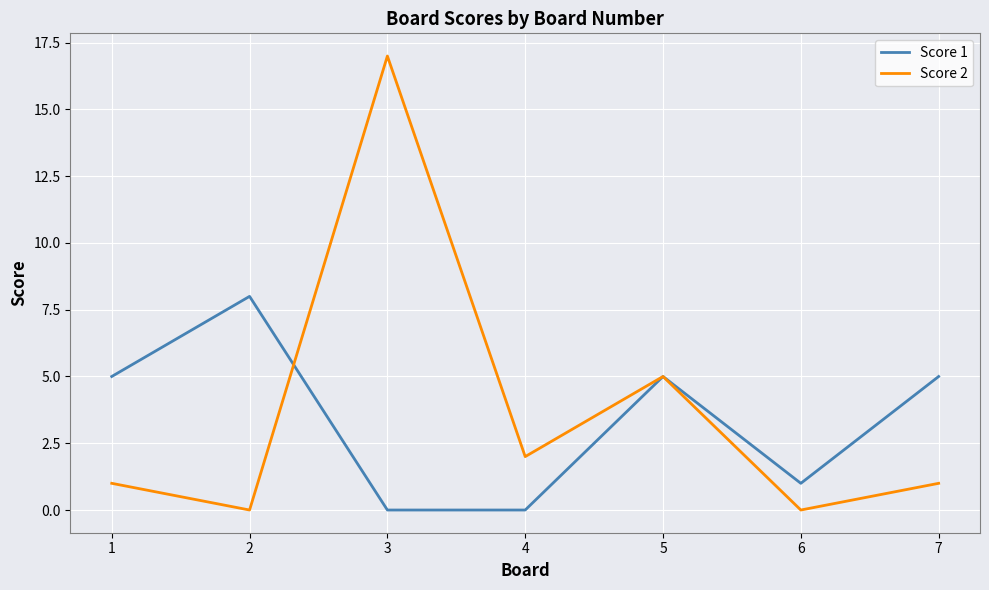

What is the sum of all Score 2 values?

26